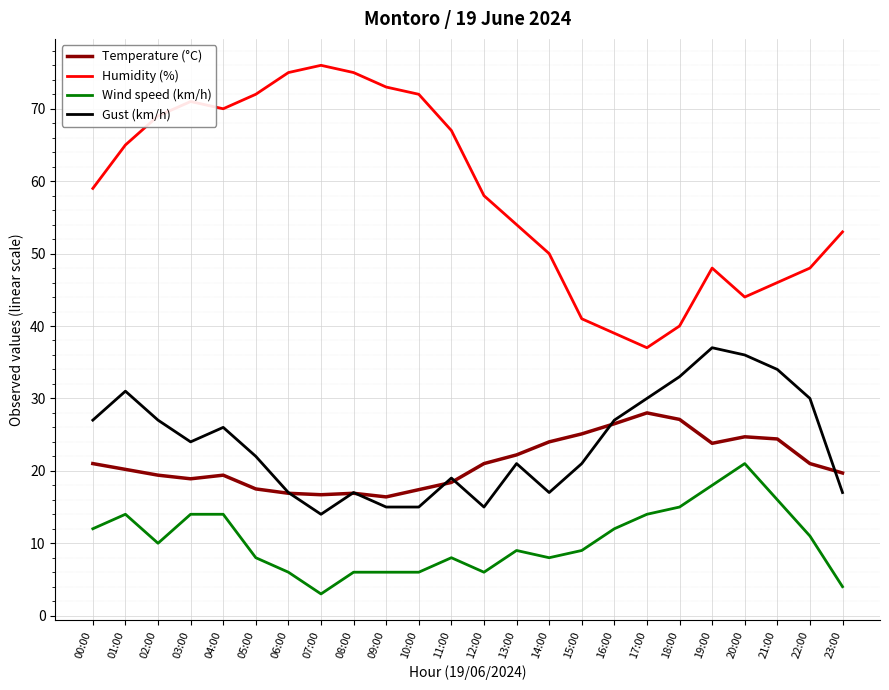

What is the difference between the maximum and minimum values in the Temperature (°C) series?

11.6